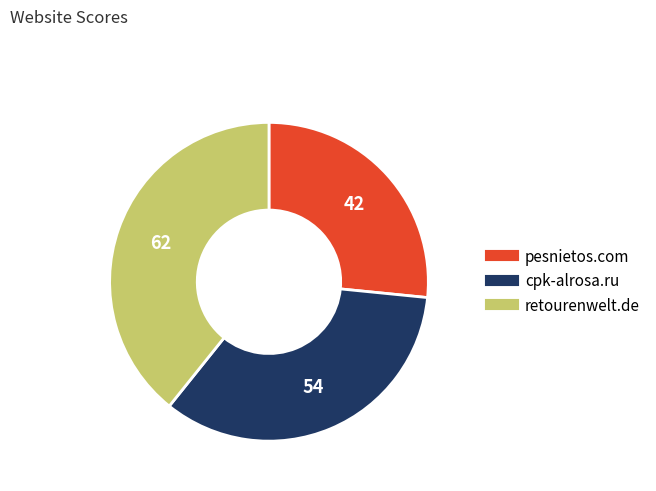

Rank the categories by value from lowest to highest.

pesnietos.com, cpk-alrosa.ru, retourenwelt.de